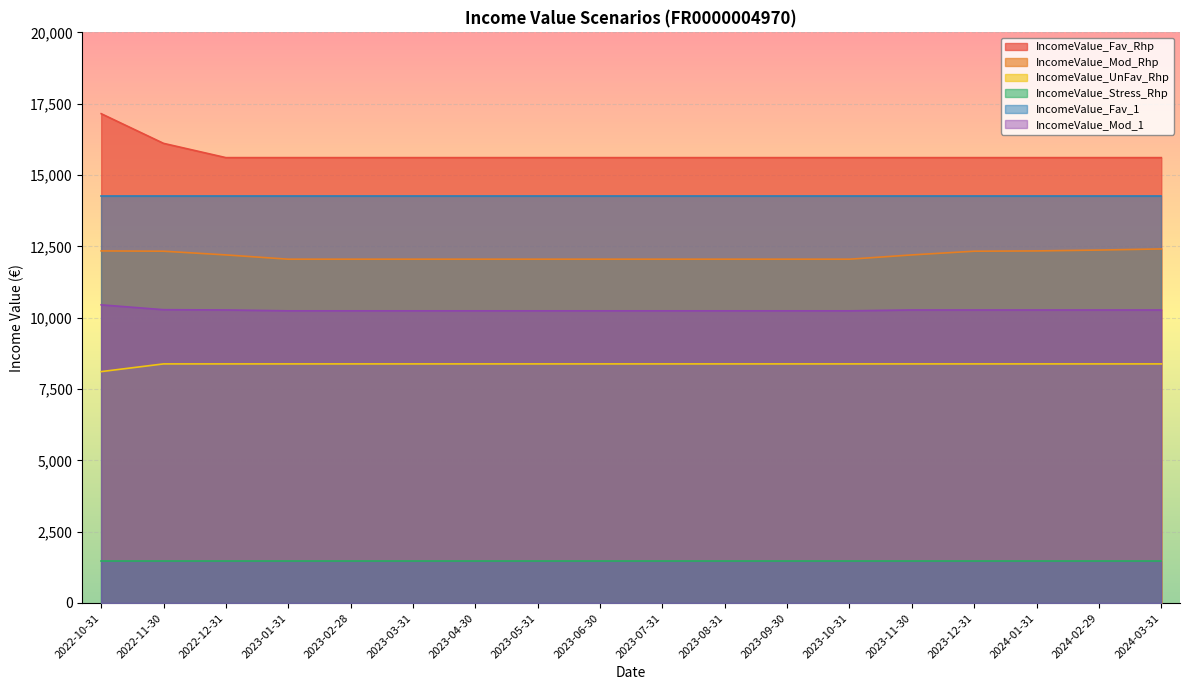

What is the sum of the IncomeValue_Mod_1 values at 2023-08-31 and 2022-11-30?

20520